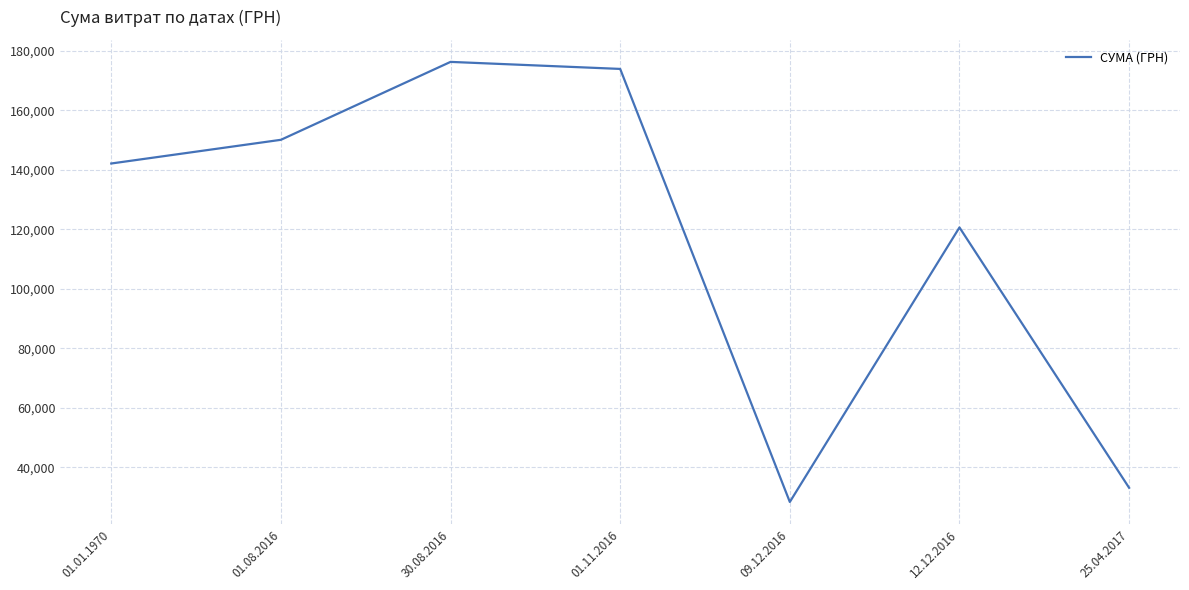

Where is the first local minimum?

09.12.2016